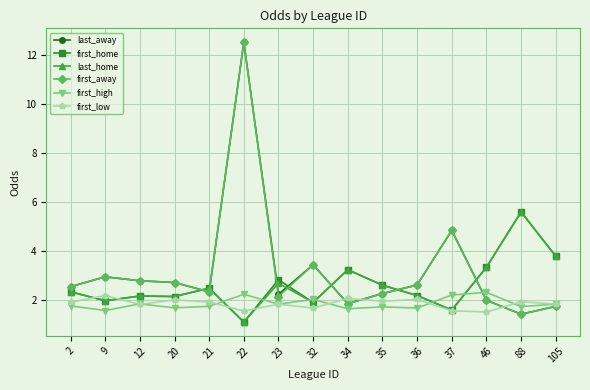

At which category is the sum across all series the highest?

22